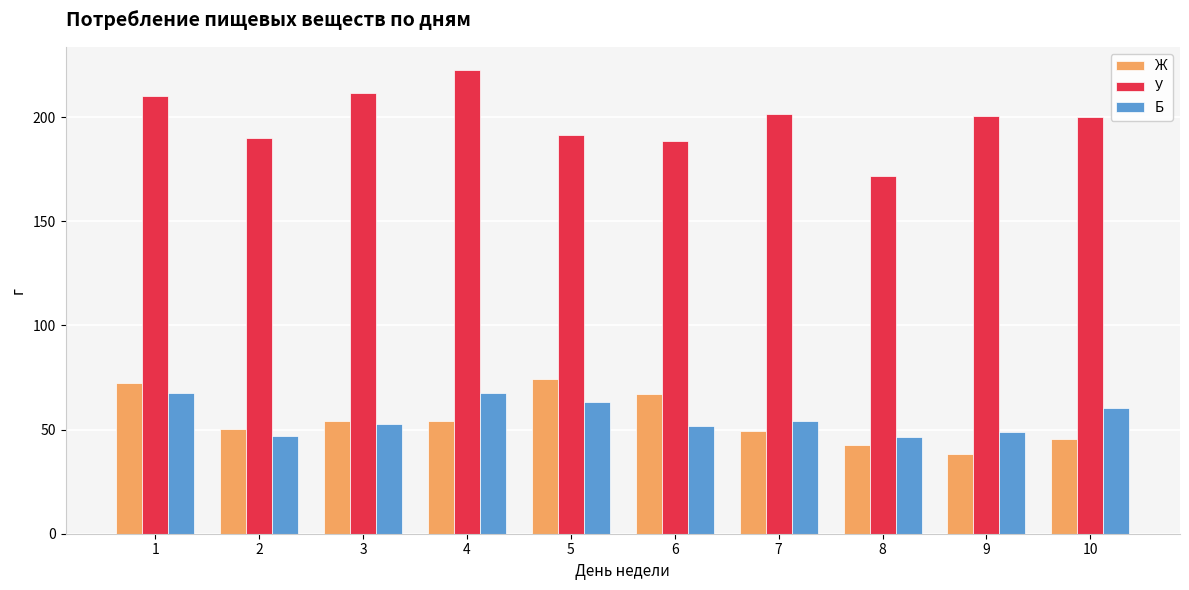

Which label corresponds to the smallest value in the chart?

9